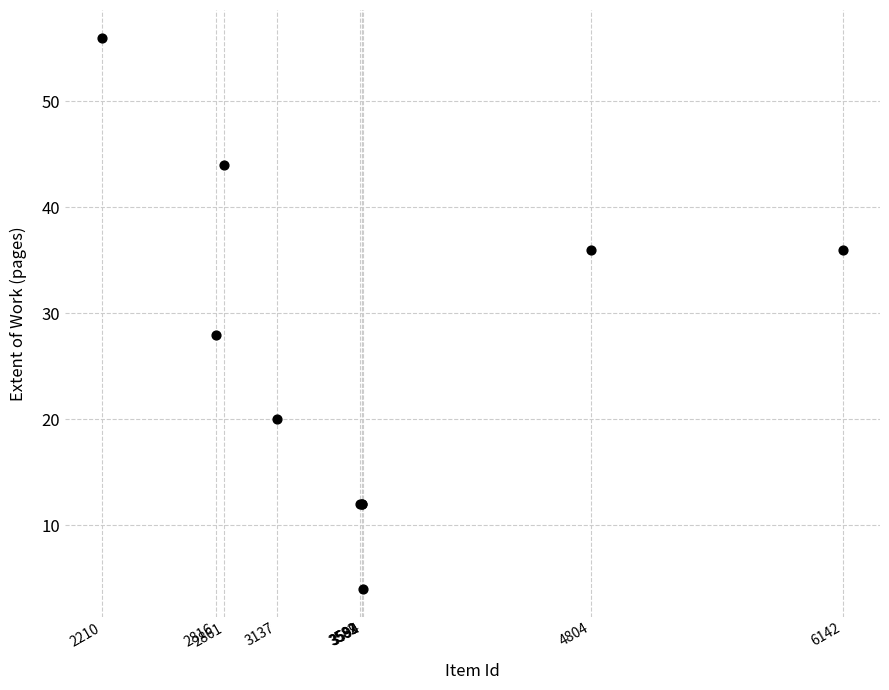

What Y value in the scatter plot is closest to 30?

28